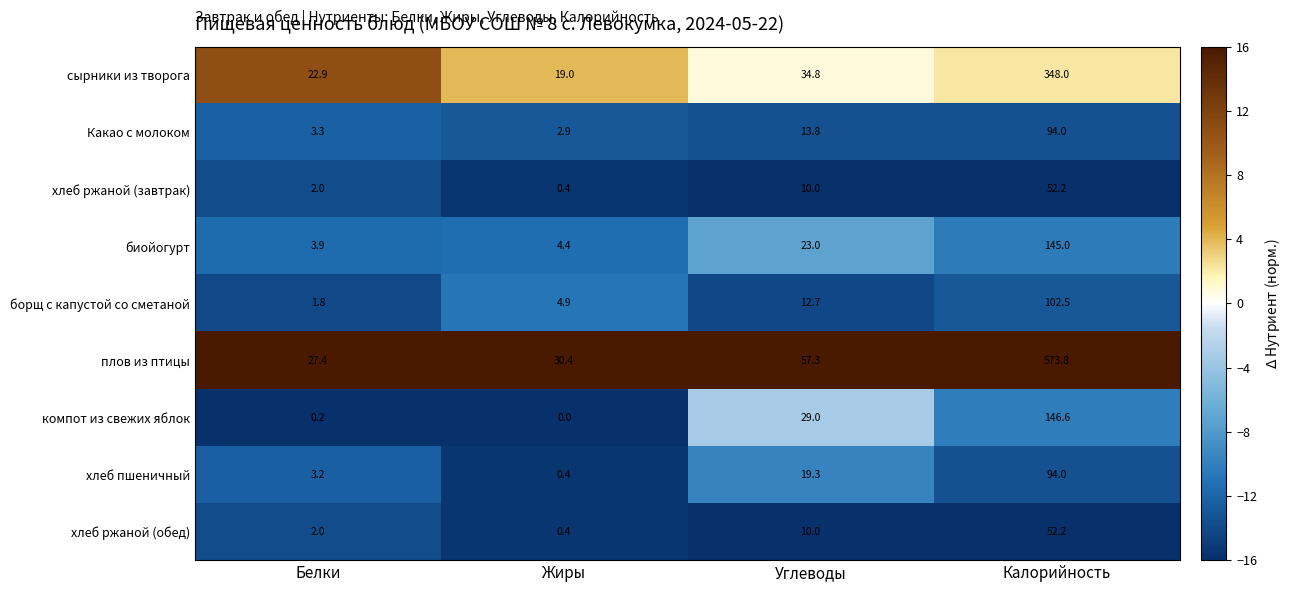

What is the approximate value of хлеб пшеничный at Жиры?

0.4